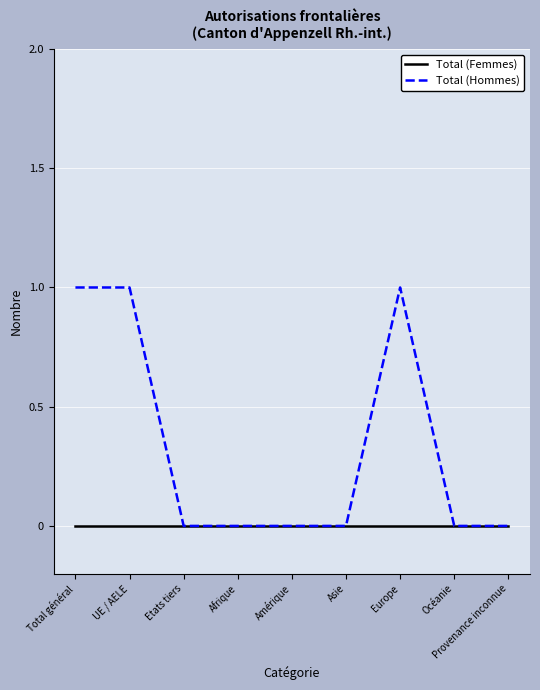

List the series in order of their overall mean, lowest first.

Total (Femmes), Total (Hommes)